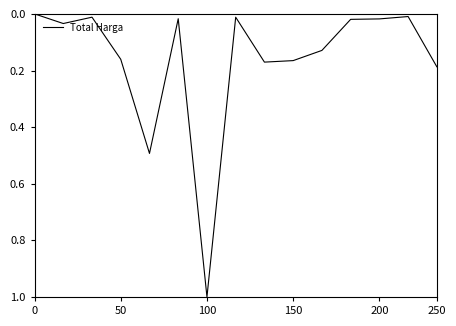

The chart shows a value of 0.3 at 50. True or false?

False